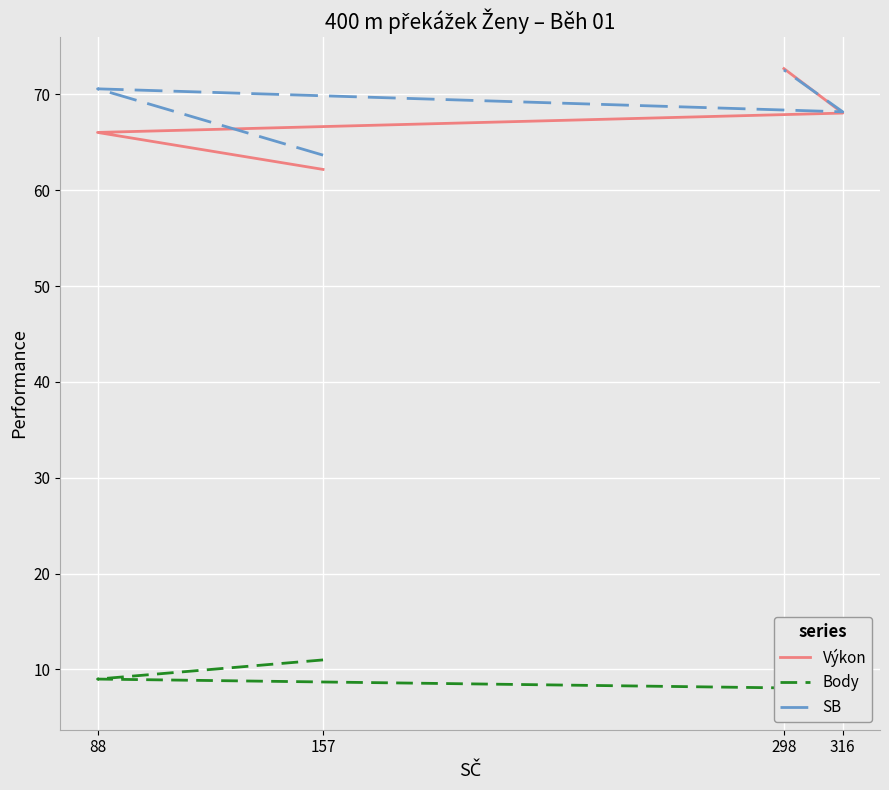

Where is Výkon nearest to the value 67?

88